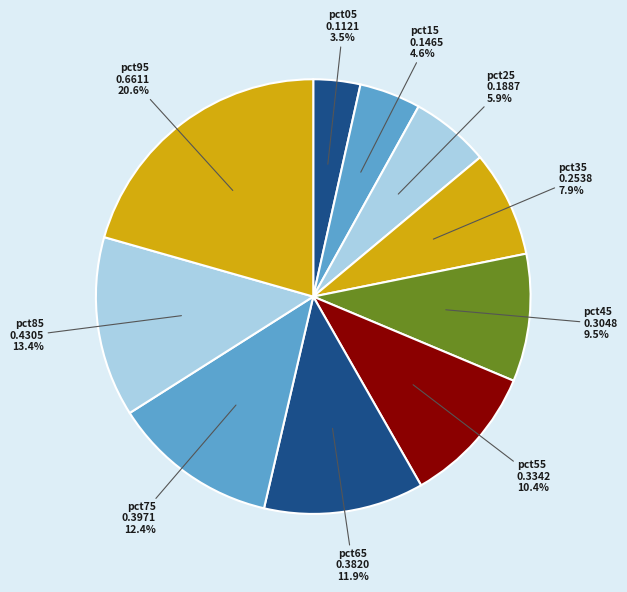

To the nearest percent, what portion does pct85 represent?

13%